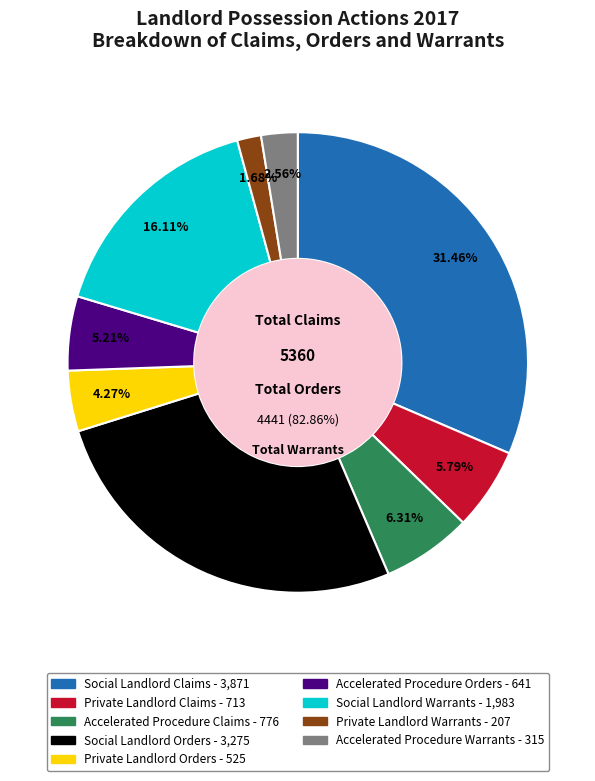

Is it true that Private Landlord Claims is 1% of the pie?

False